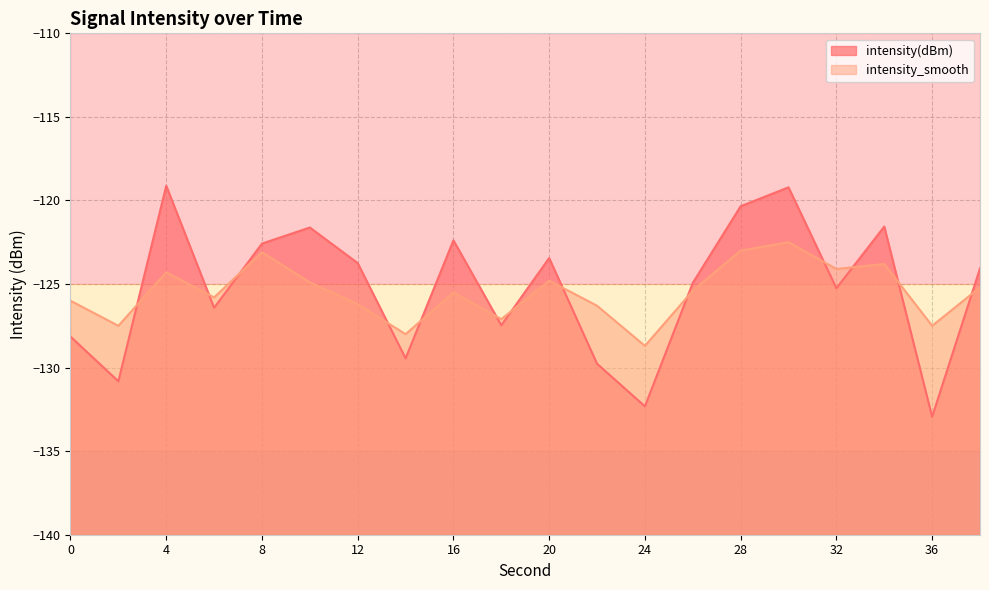

Where is the first local minimum for intensity_smooth?

2